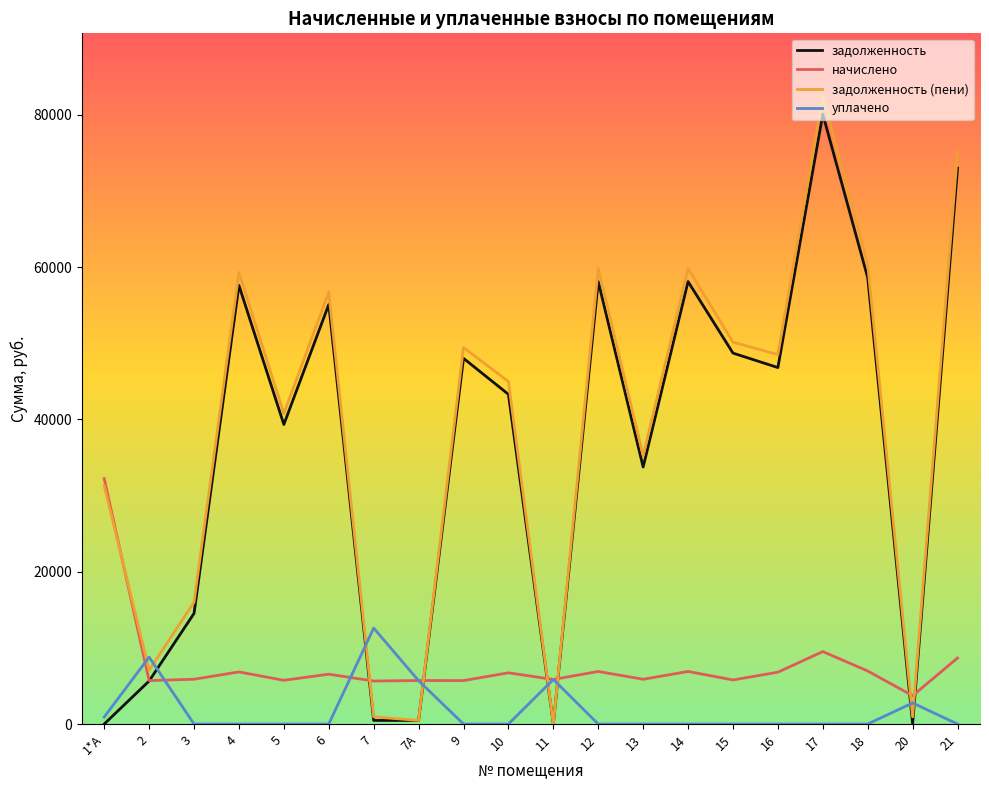

Between 15 and 21, which series saw the biggest shift?

задолженность (пени)